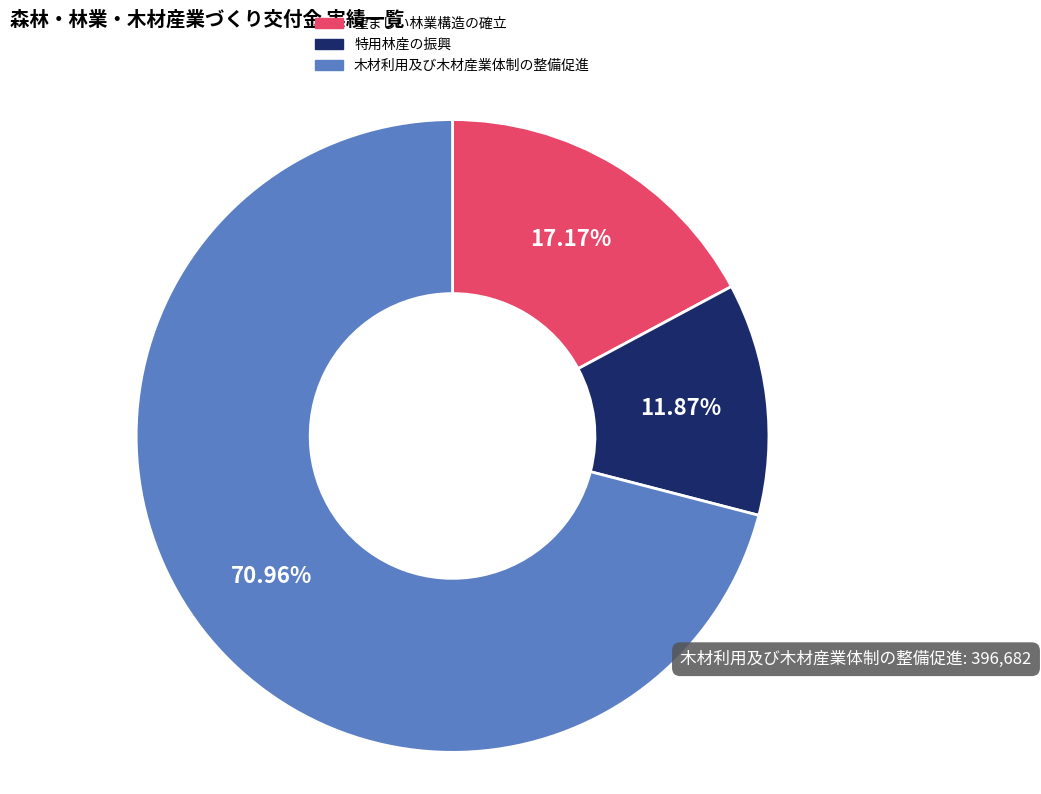

What percentage do 木材利用及び木材産業体制の整備促進 and 特用林産の振興 together represent?

82.8%